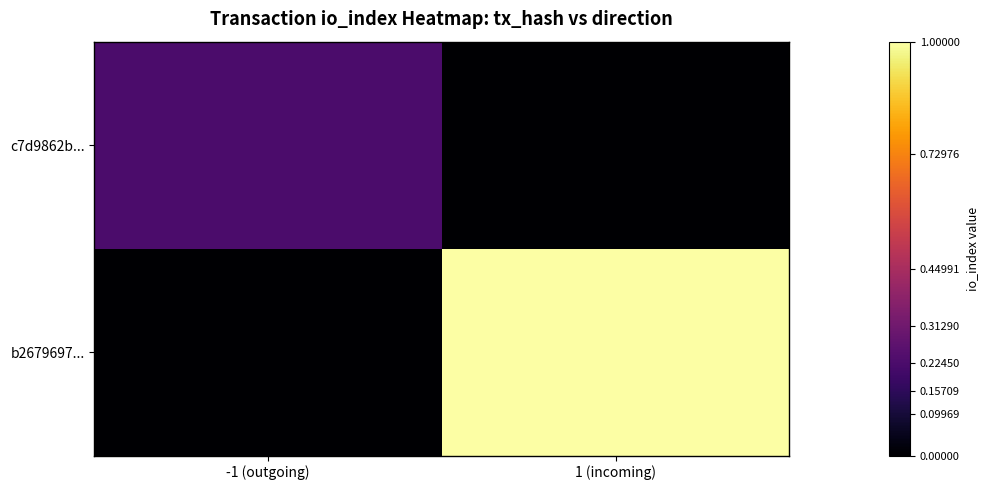

Rank the series at 1 (incoming) from highest to lowest value.

b2679697..., c7d9862b...